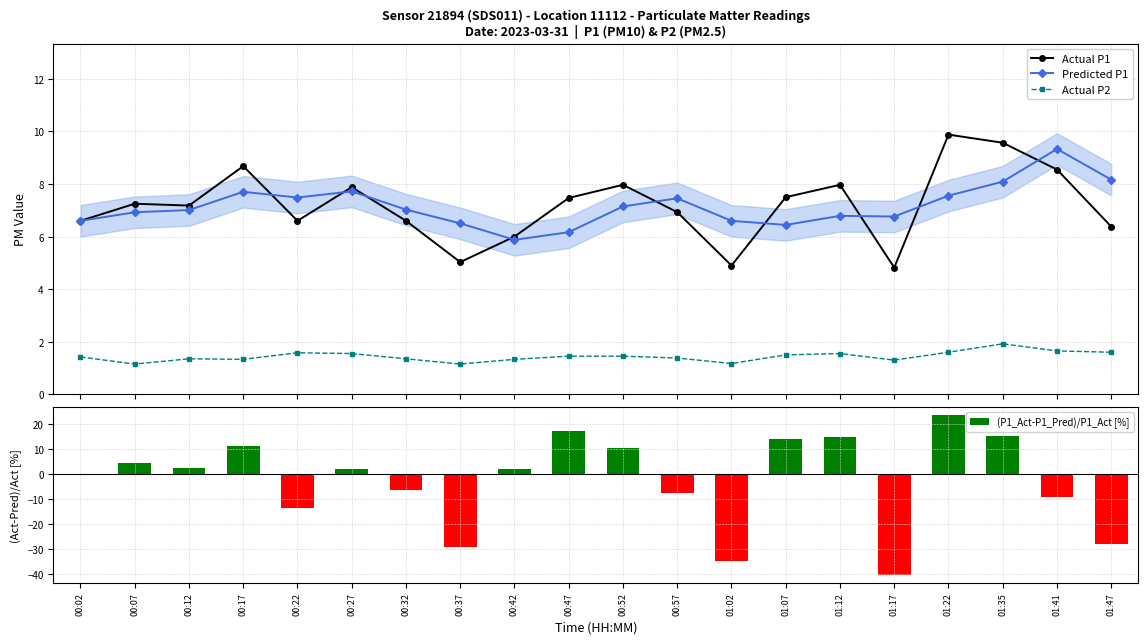

What is the difference between the Actual P1 values at 00:27 and 00:02?

1.3